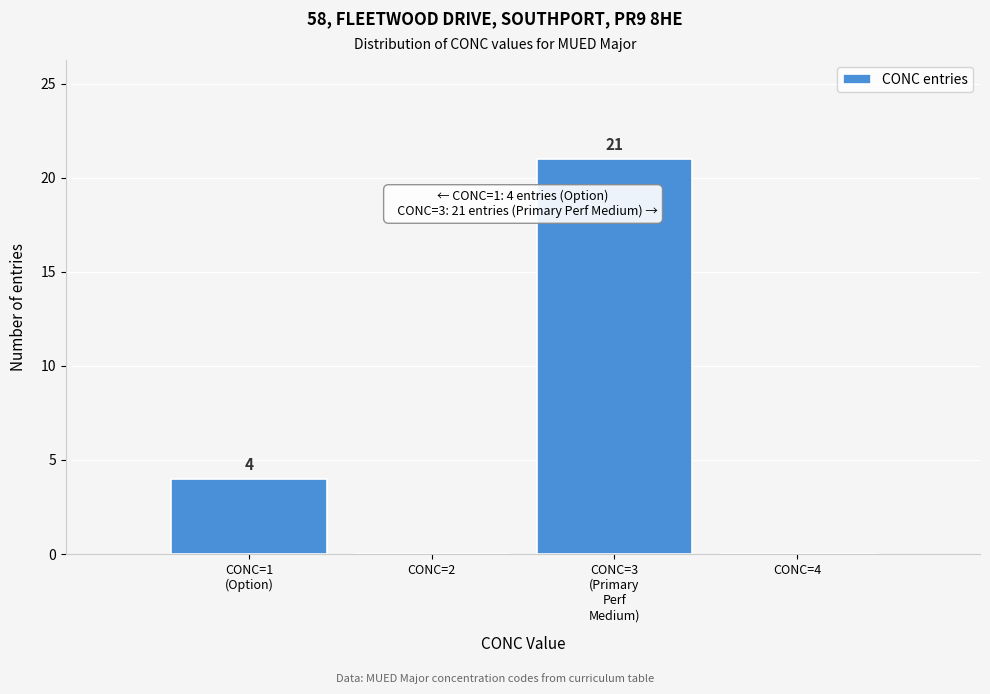

How many values are between 0 and 21?

4